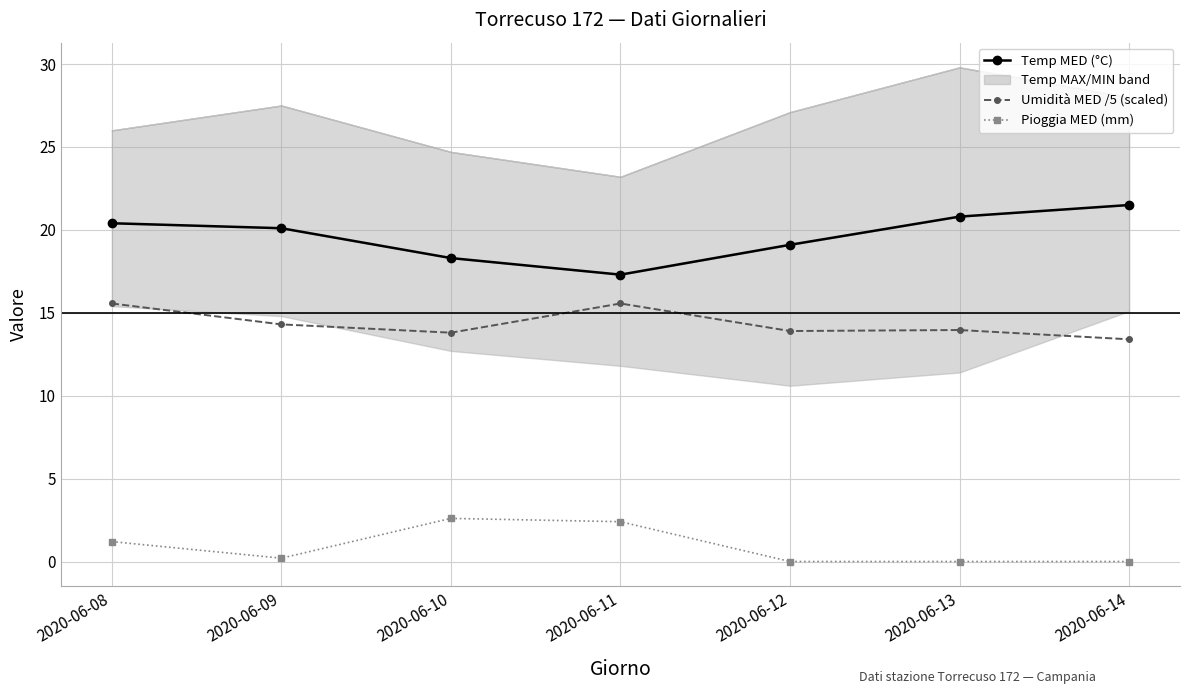

What is the value of the Umidità MED /5 (scaled) point at the 1st from the left?

15.6